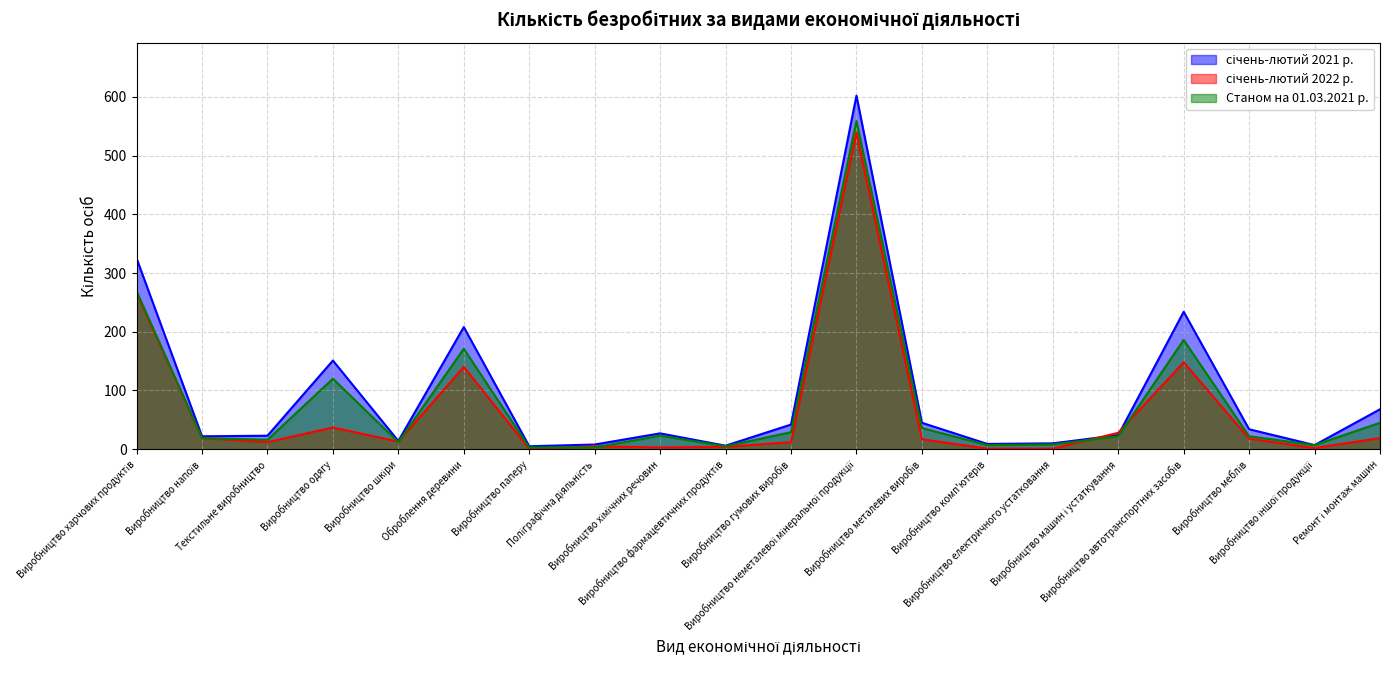

True or false: січень-лютий 2021 р. and Станом на 01.03.2021 р. cross at least once.

False